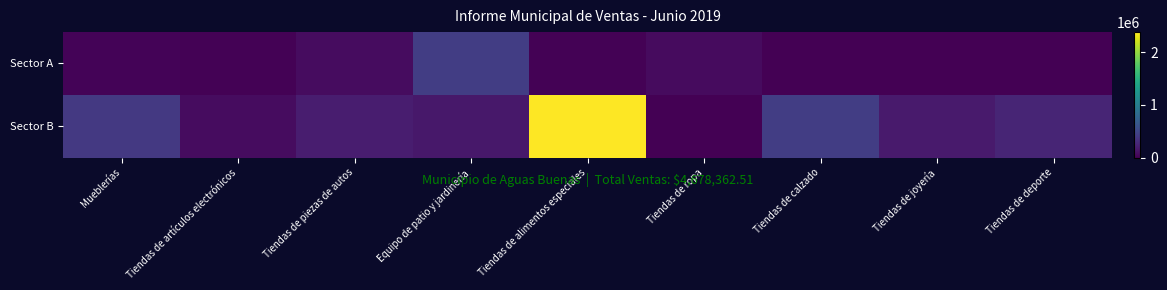

Reading left to right, list all the values displayed in this chart.

Sector A: Mueblerías=22890.5	Tiendas de artículos electrónicos=14010.7	Tiendas de piezas de autos=74426.8	Equipo de patio y jardinería=433518.9	Tiendas de alimentos especiales=15019.6	Tiendas de ropa=66266.5	Tiendas de calzado=0.0	Tiendas de joyería=0.0	Tiendas de deporte=7013.0
Sector B: Mueblerías=396575.4	Tiendas de artículos electrónicos=74642.1	Tiendas de piezas de autos=189211.8	Equipo de patio y jardinería=153176.3	Tiendas de alimentos especiales=2380055.3	Tiendas de ropa=759.7	Tiendas de calzado=433041.3	Tiendas de joyería=169509.6	Tiendas de deporte=248244.9